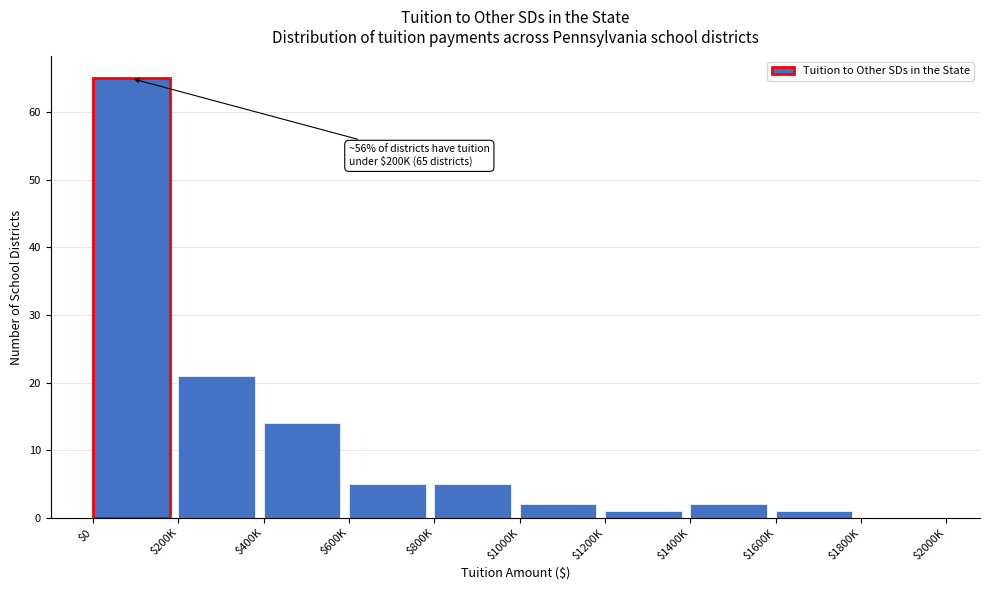

What is the sum of all values?

116